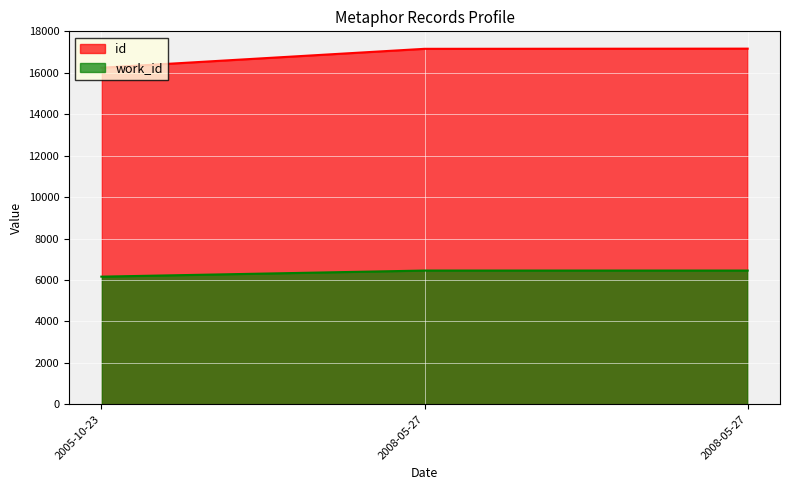

At how many categories does at least one series exceed 13001?

3